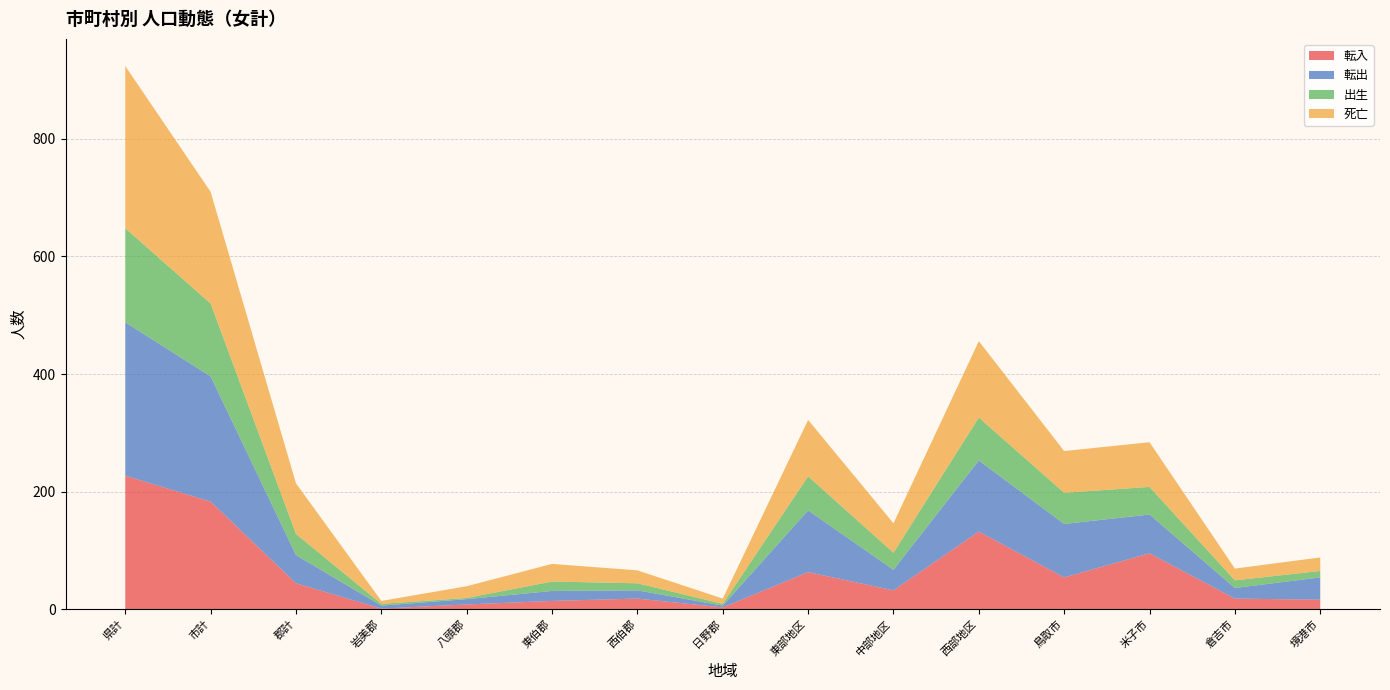

What is the maximum value for 転入?

227